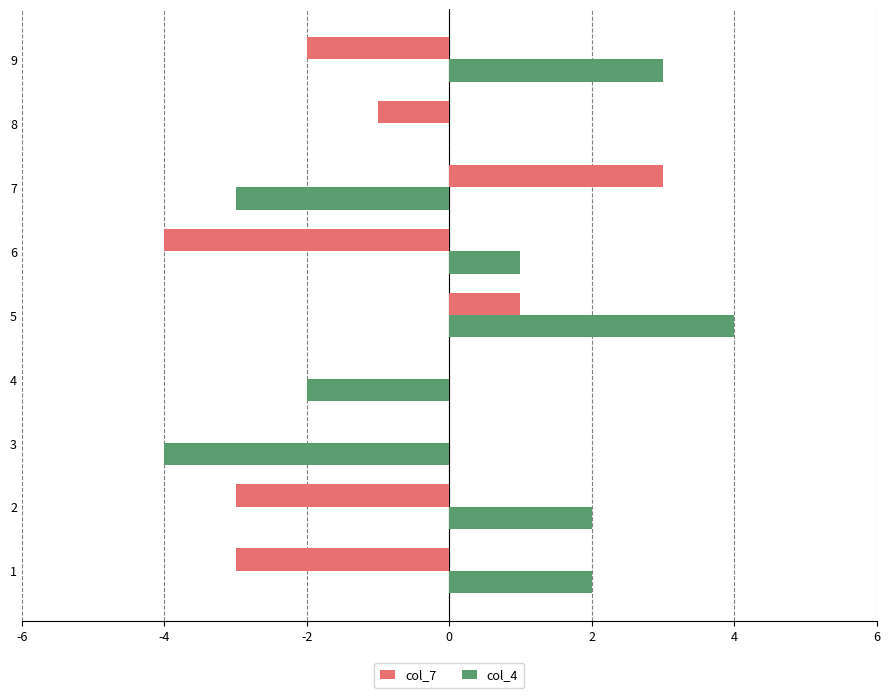

At which category is the sum across all series the highest?

5